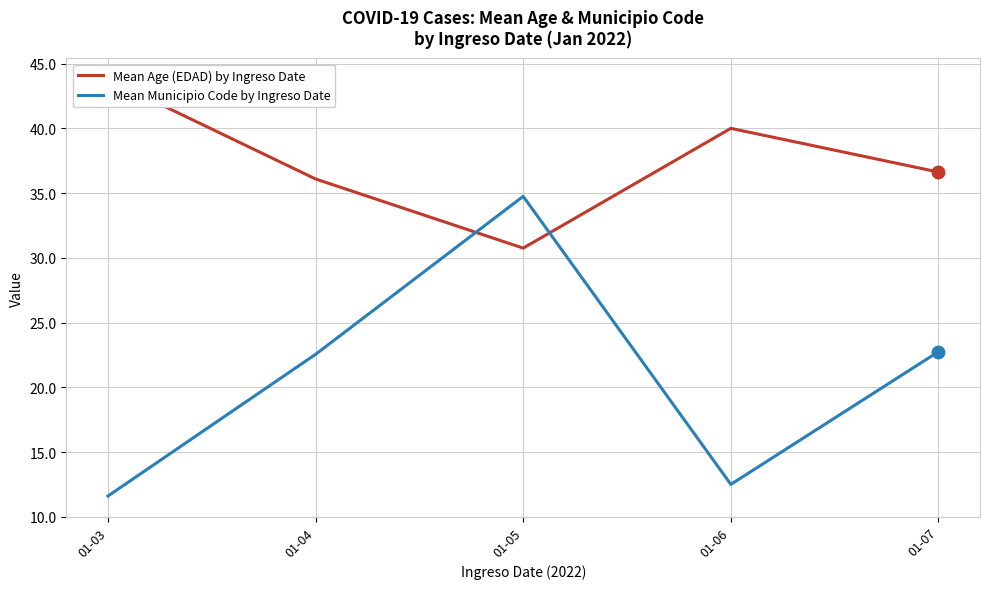

List the labels in order of Mean Municipio Code by Ingreso Date value, largest first.

01-05, 01-07, 01-04, 01-06, 01-03